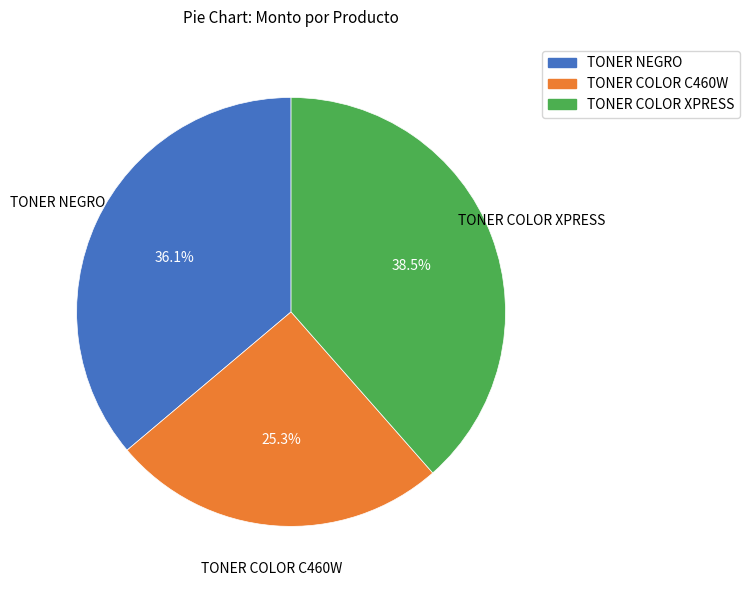

Which slice is the smallest?

TONER COLOR C460W